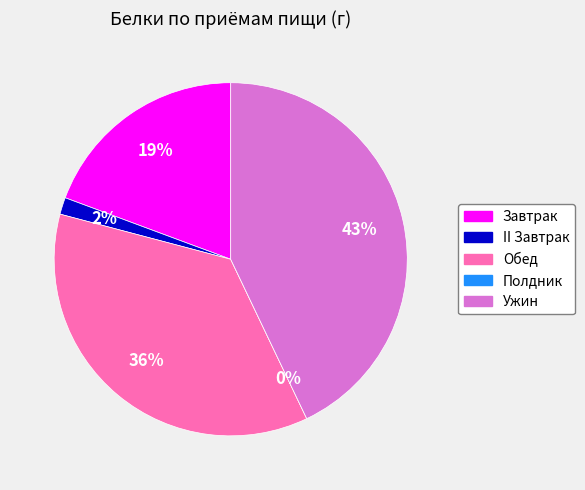

Count the number of slices in the pie.

5